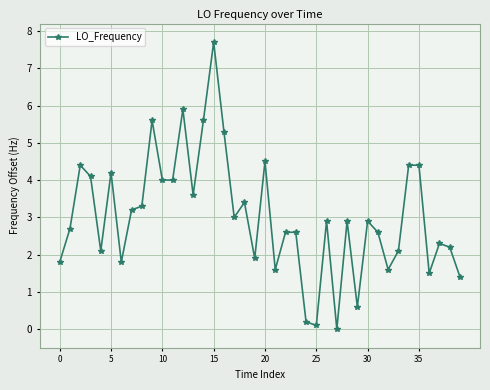

What is the sum of all values?

121.0